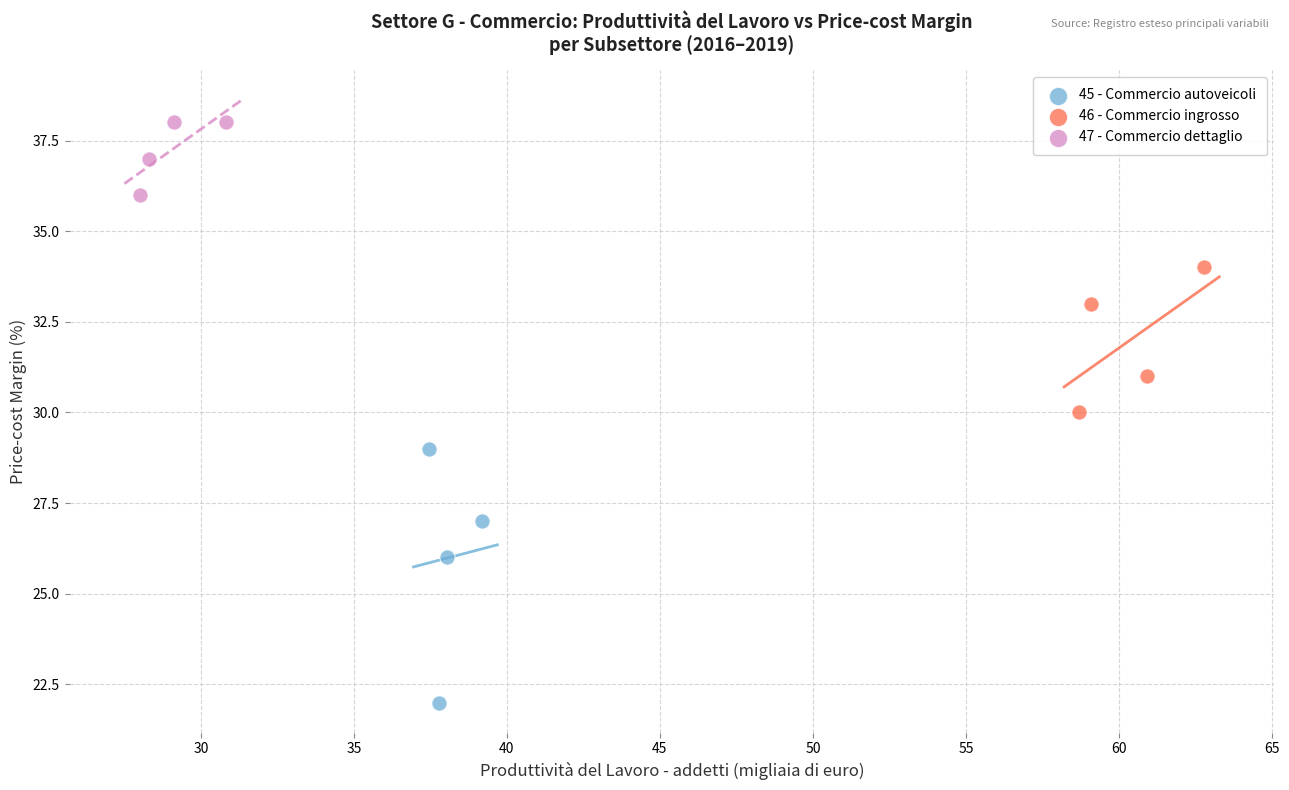

What are all the series names shown in the legend?

45 - Commercio autoveicoli, 46 - Commercio ingrosso, 47 - Commercio dettaglio